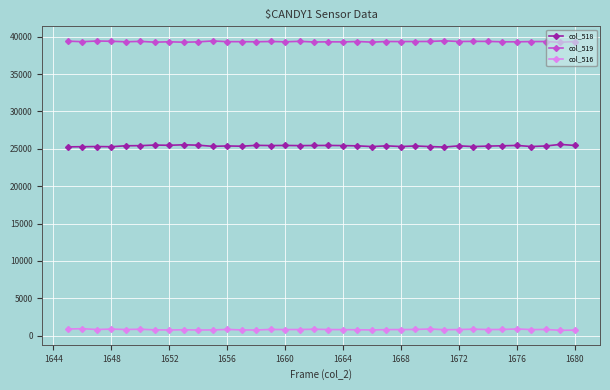

At how many categories does at least one series exceed 13505?

36